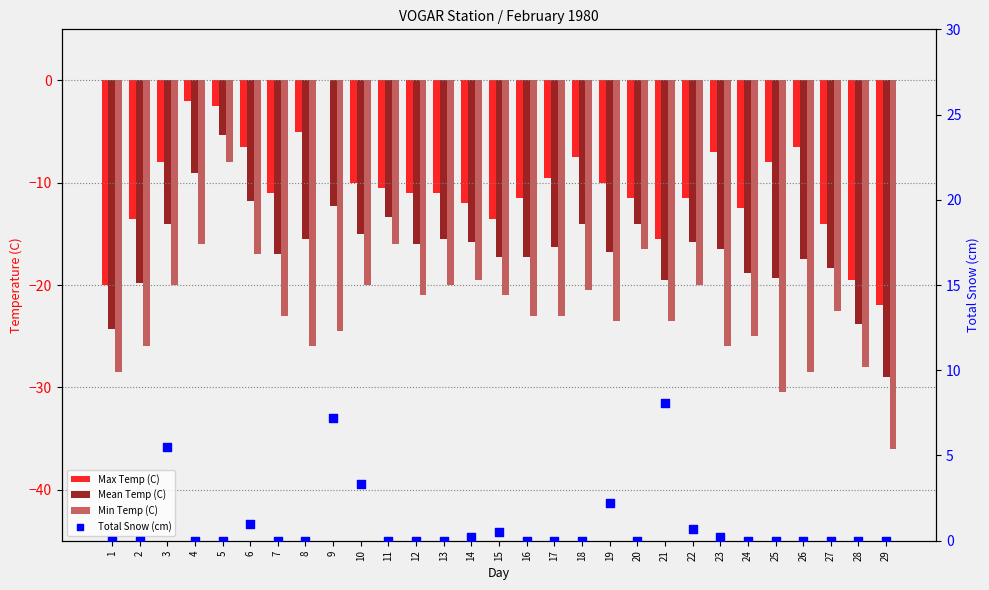

What are all the series names shown in the legend?

Max Temp (C), Mean Temp (C), Min Temp (C), Total Snow (cm)